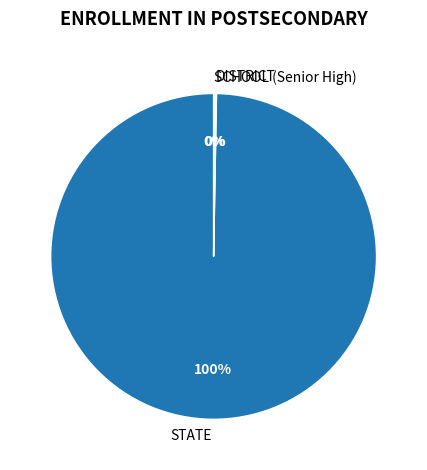

Which category has the biggest portion of the pie?

STATE